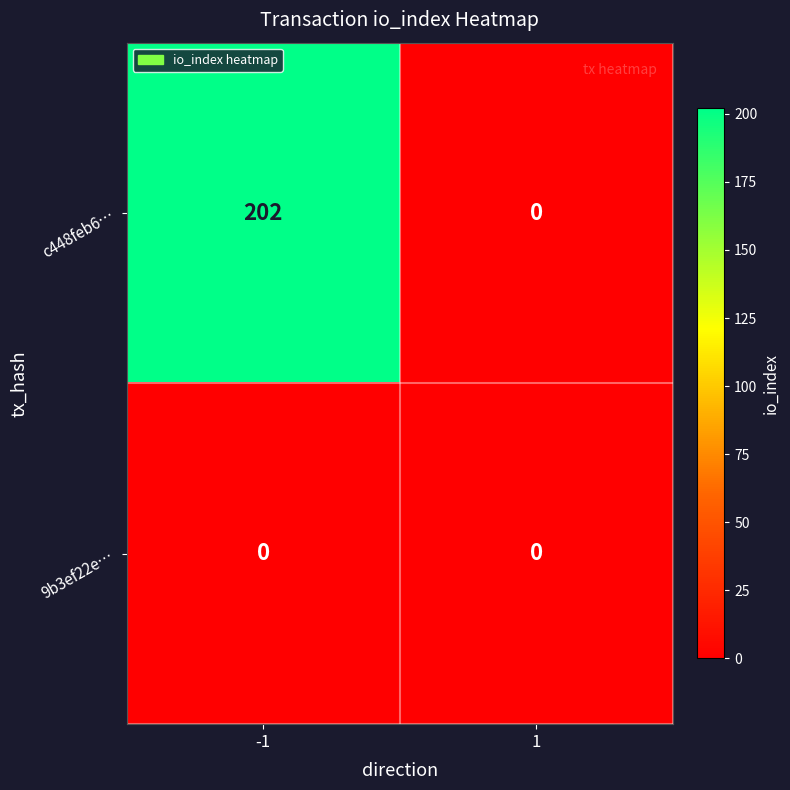

The value of 9b3ef22e… at 1 is 0. True or false?

True